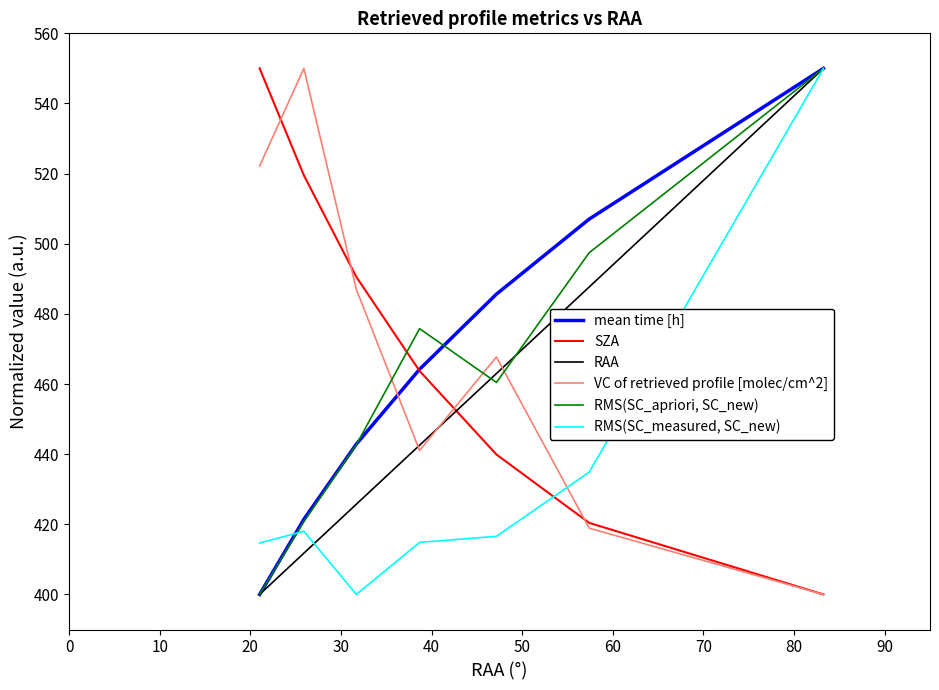

How many times do VC of retrieved profile [molec/cm^2] and RMS(SC_measured, SC_new) cross each other?

1